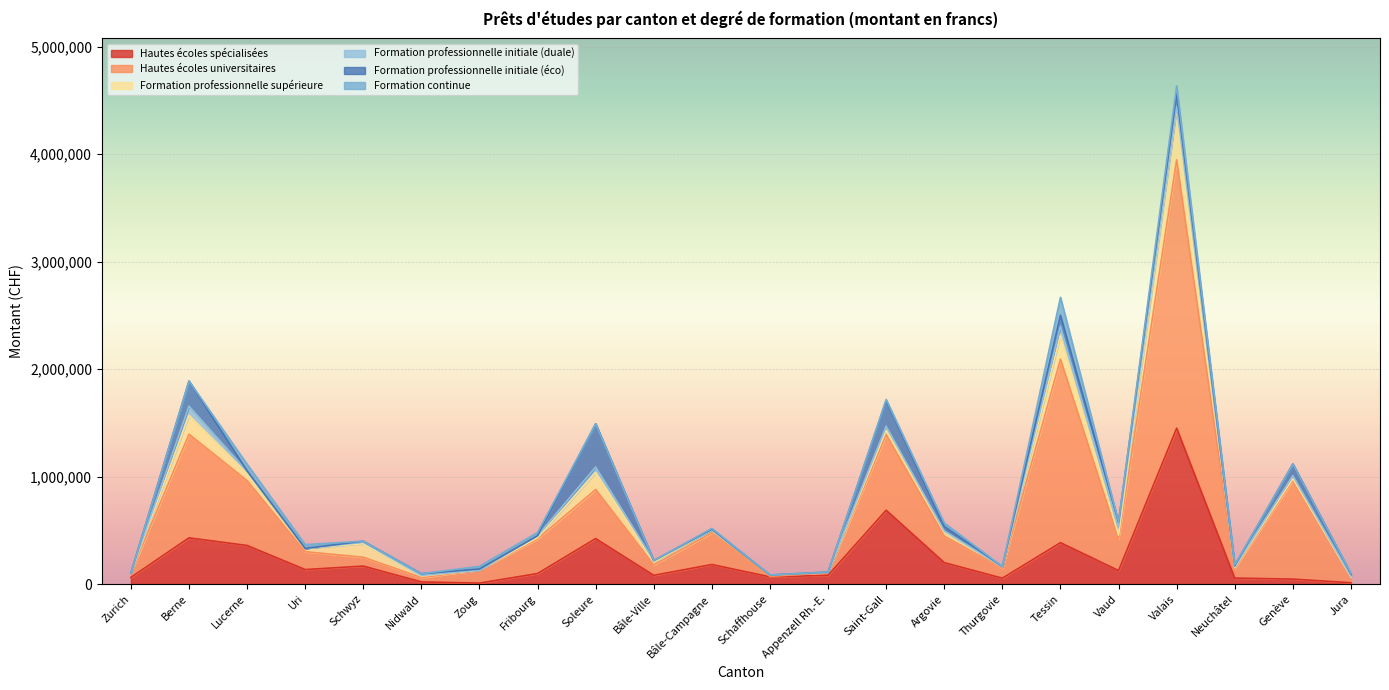

What are all the series names shown in the legend?

Hautes écoles spécialisées, Hautes écoles universitaires, Formation professionnelle supérieure, Formation professionnelle initiale (duale), Formation professionnelle initiale (éco), Formation continue